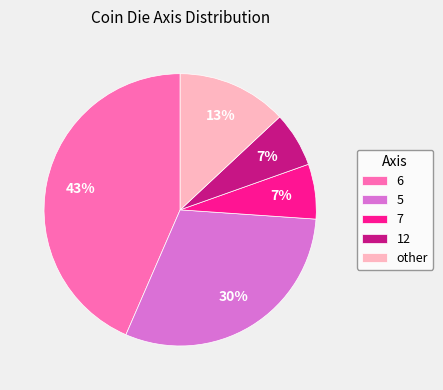

To the nearest percent, what is the combined percentage of 12 and 5?

37%